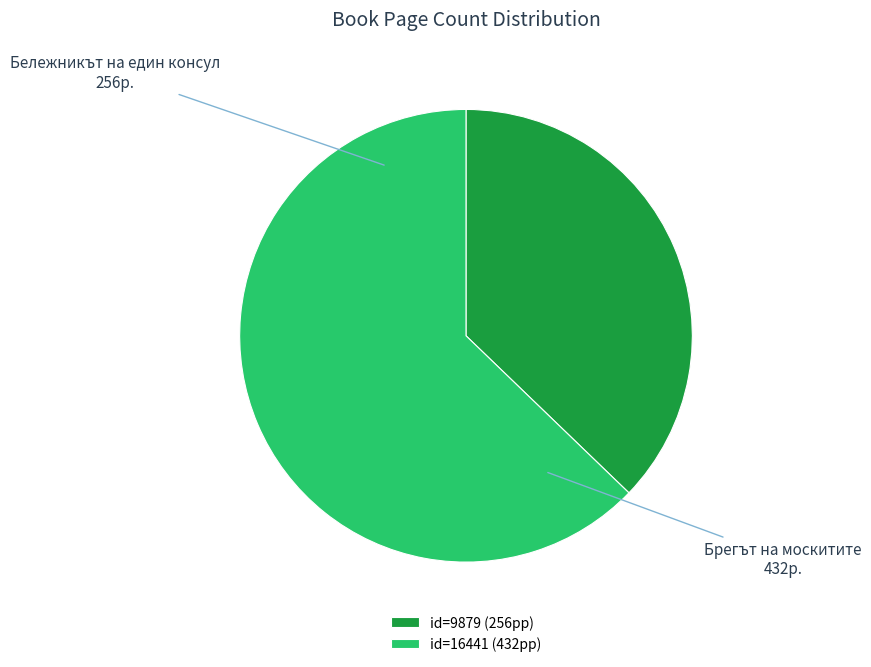

How many segments does this pie chart have?

2